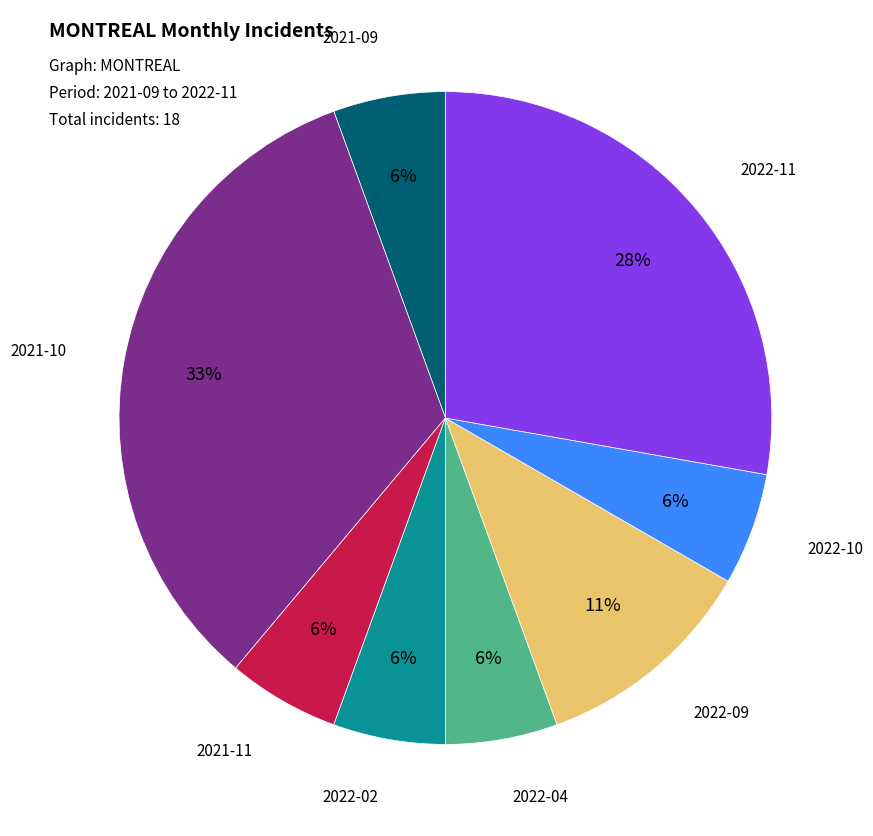

What percentage is the 2021-09 slice, to the nearest percent?

6%